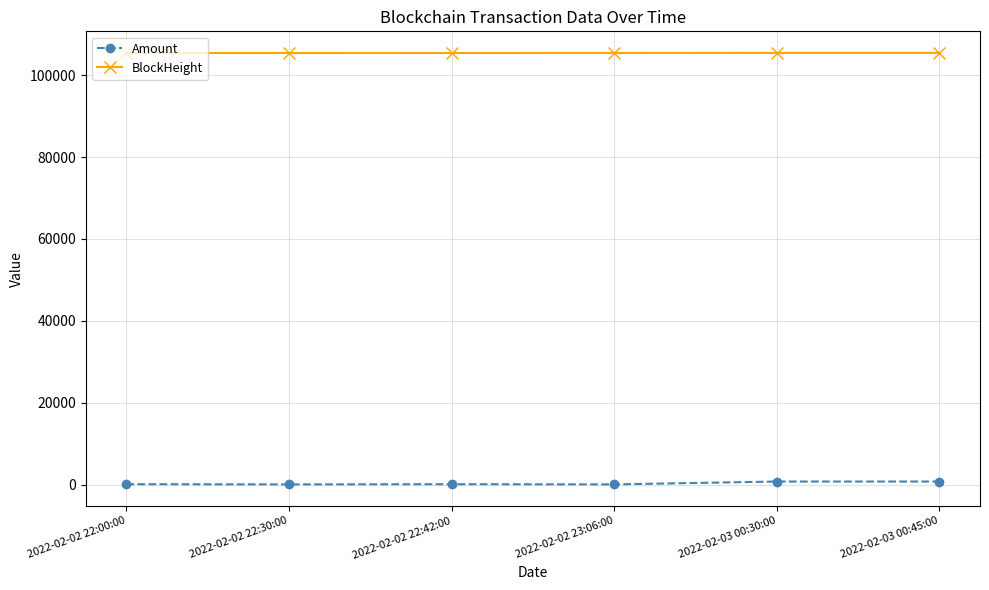

What is the label of the 3rd point from the left?

2022-02-02 22:42:00